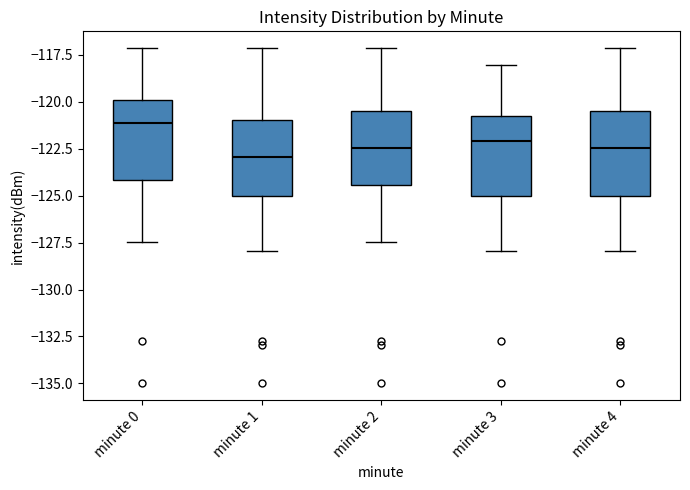

Where is the lower edge of the box for minute 1 on the y-axis? The values are not printed on the chart, so give them approximately, as read against the axis.

-125.0